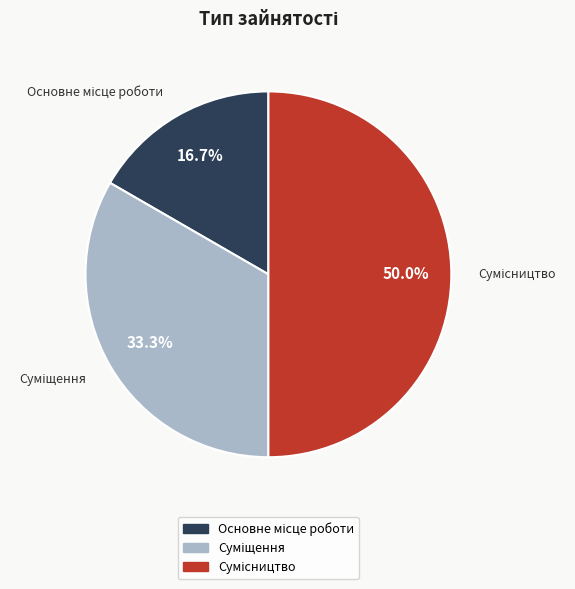

To the nearest percent, what is the combined percentage of Сумісництво and Суміщення?

83%